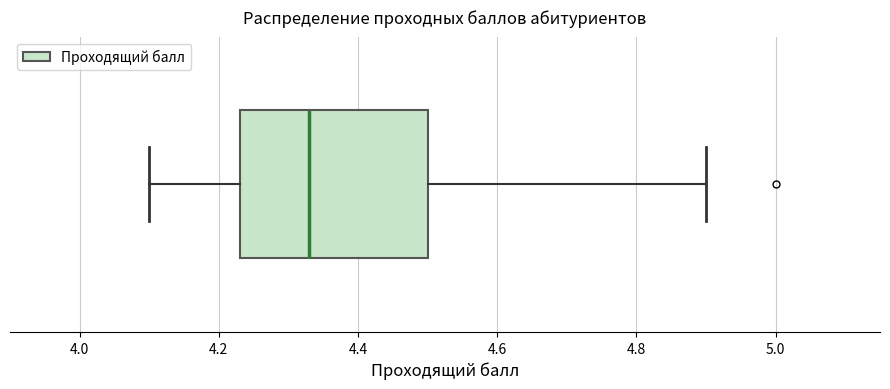

Where is the right edge of the box on the x-axis? The values are not printed on the chart, so give them approximately, as read against the axis.

4.50